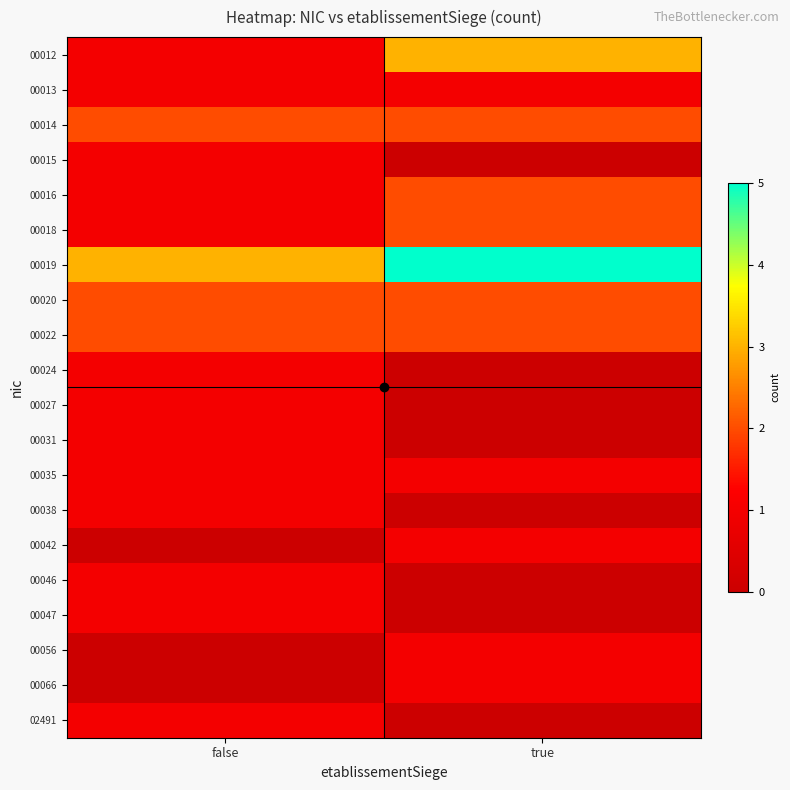

Which has a higher value, false or true?

true